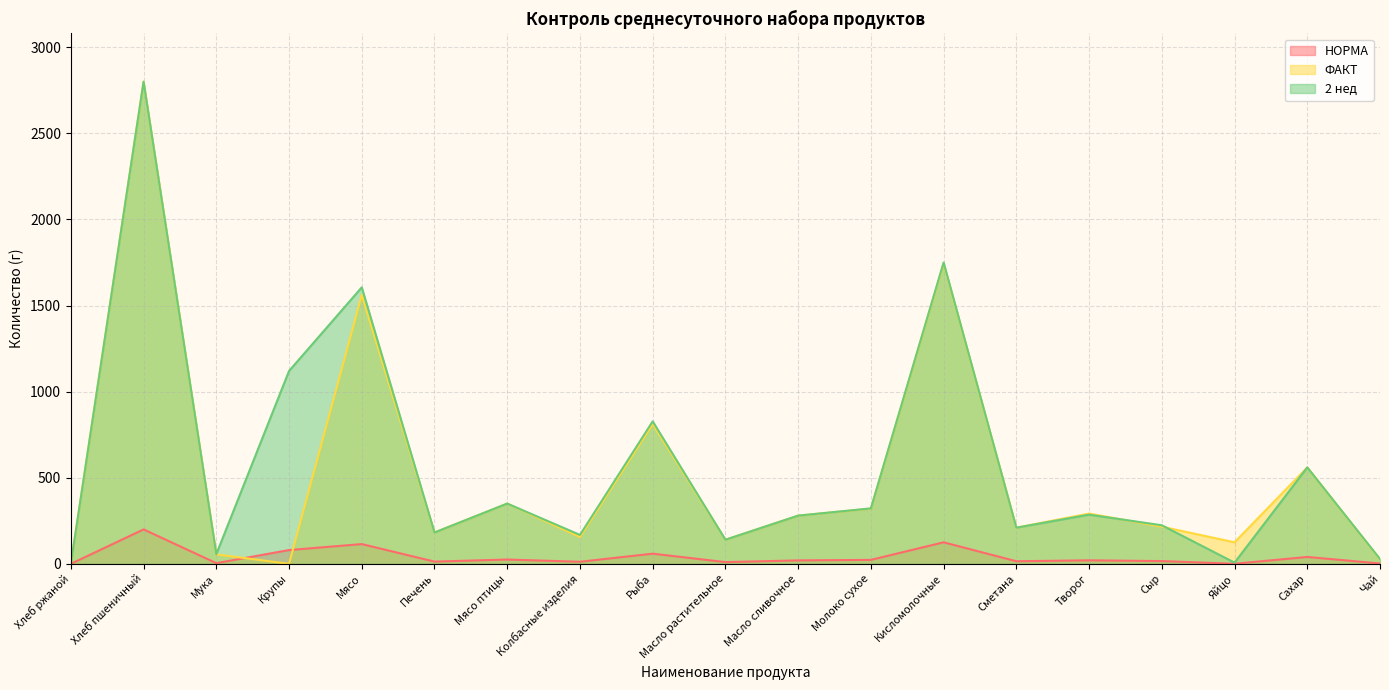

What is the difference between the second highest and second lowest values in the 2 нед series?

1743.0